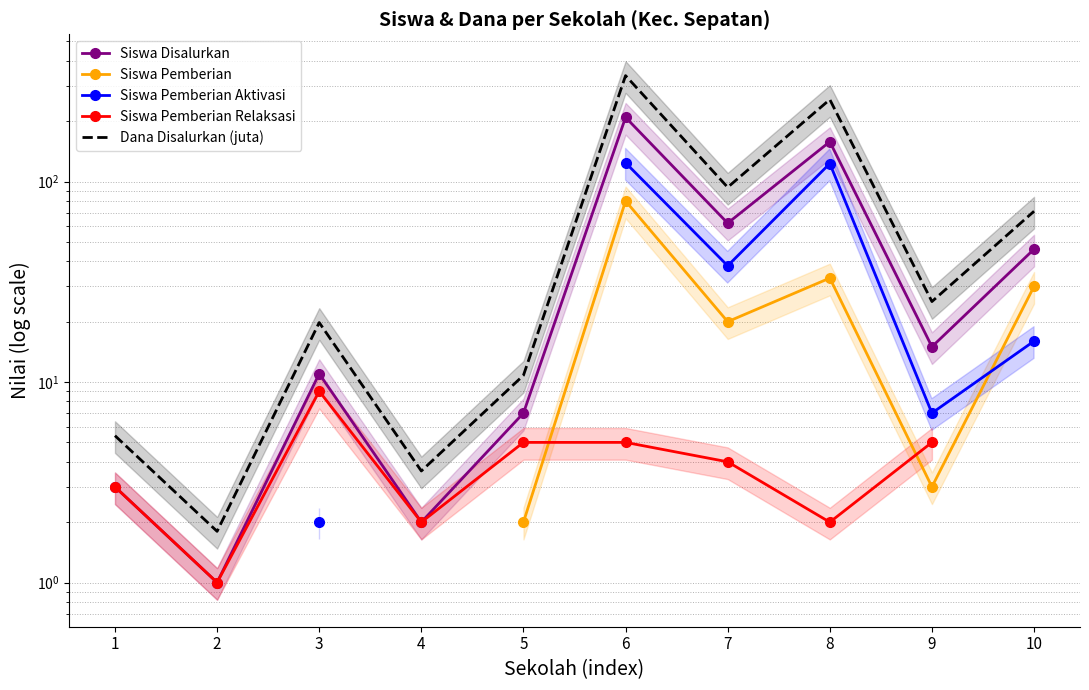

What is the spread (max minus min) of values at 6?

332.5